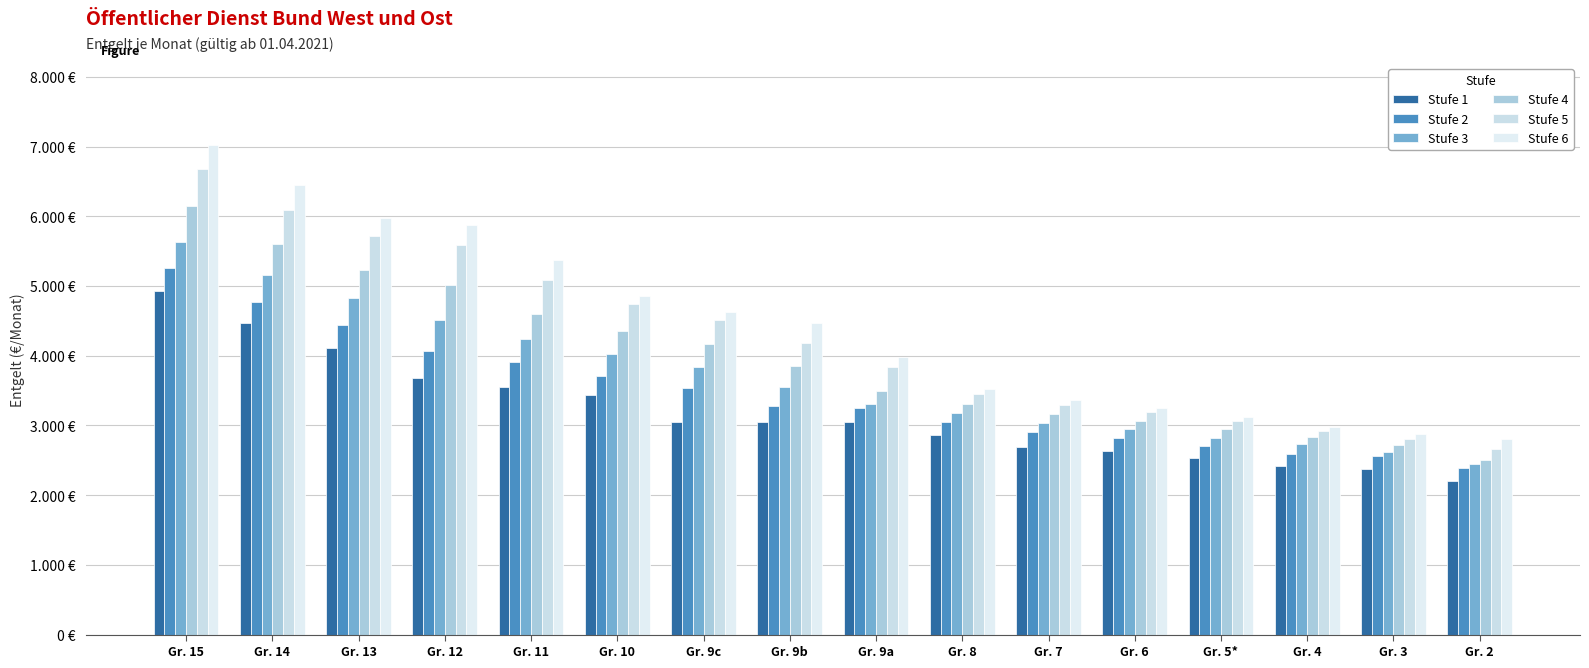

What is the approximate value of Stufe 5 at Gr. 5*?

3067.5